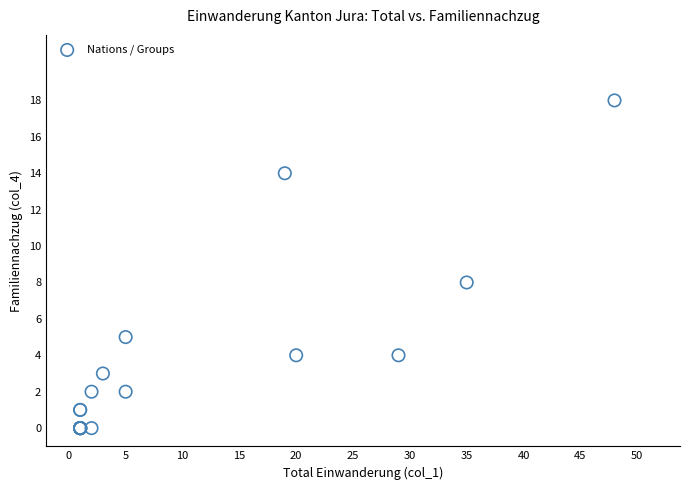

What Y value in the scatter plot is closest to 9?

8